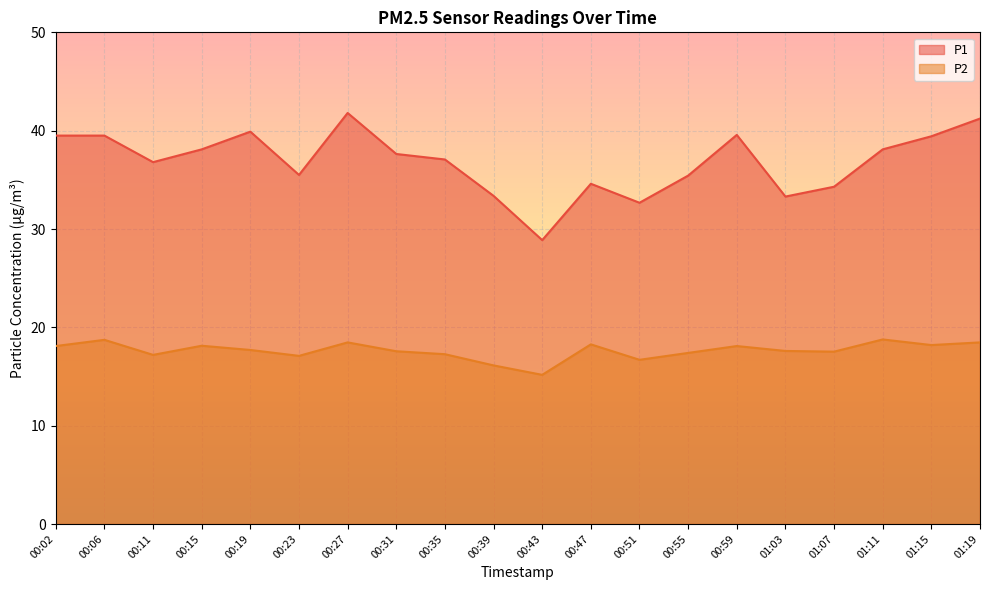

What is the sum of all P1 values?

736.7